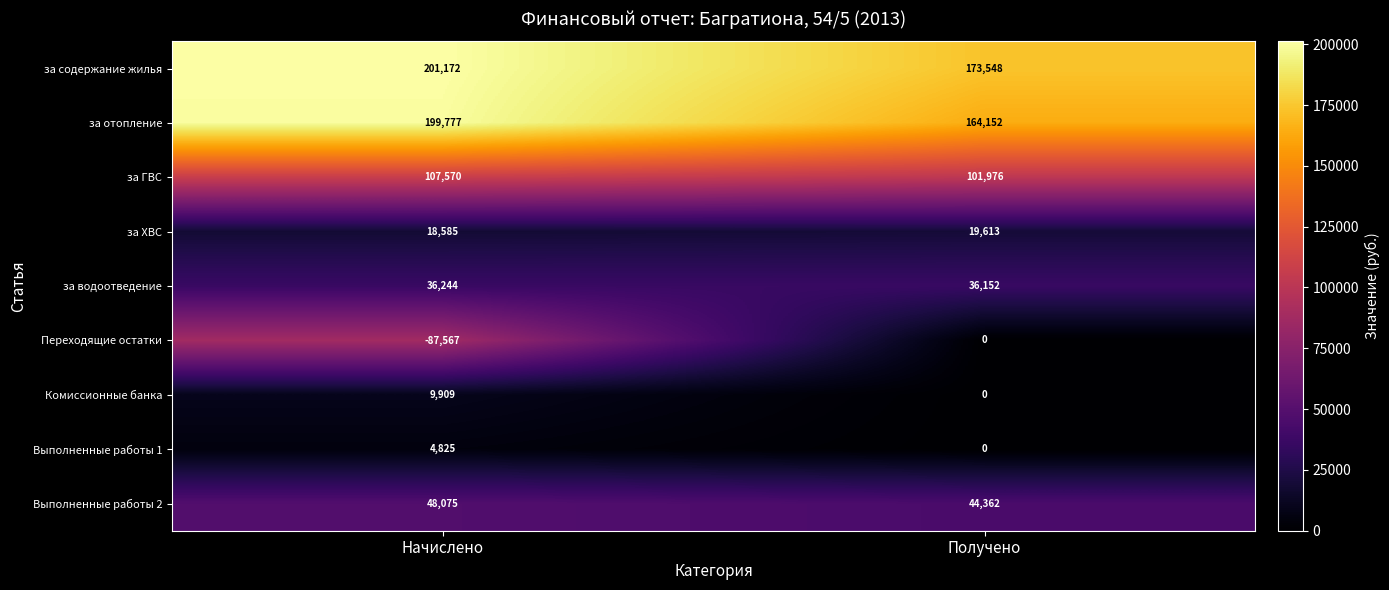

True or false: Выполненные работы 2 has a value of 76750 at Получено.

False